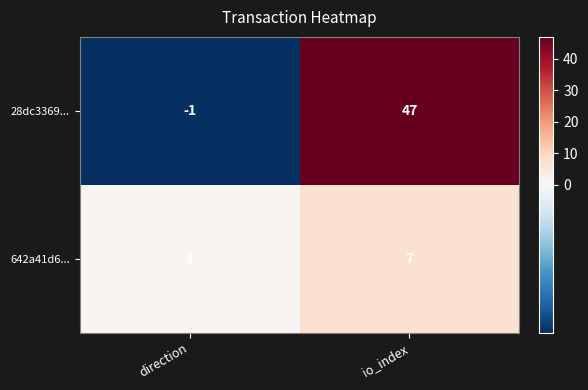

What is the difference between the 642a41d6... values at direction and io_index?

6